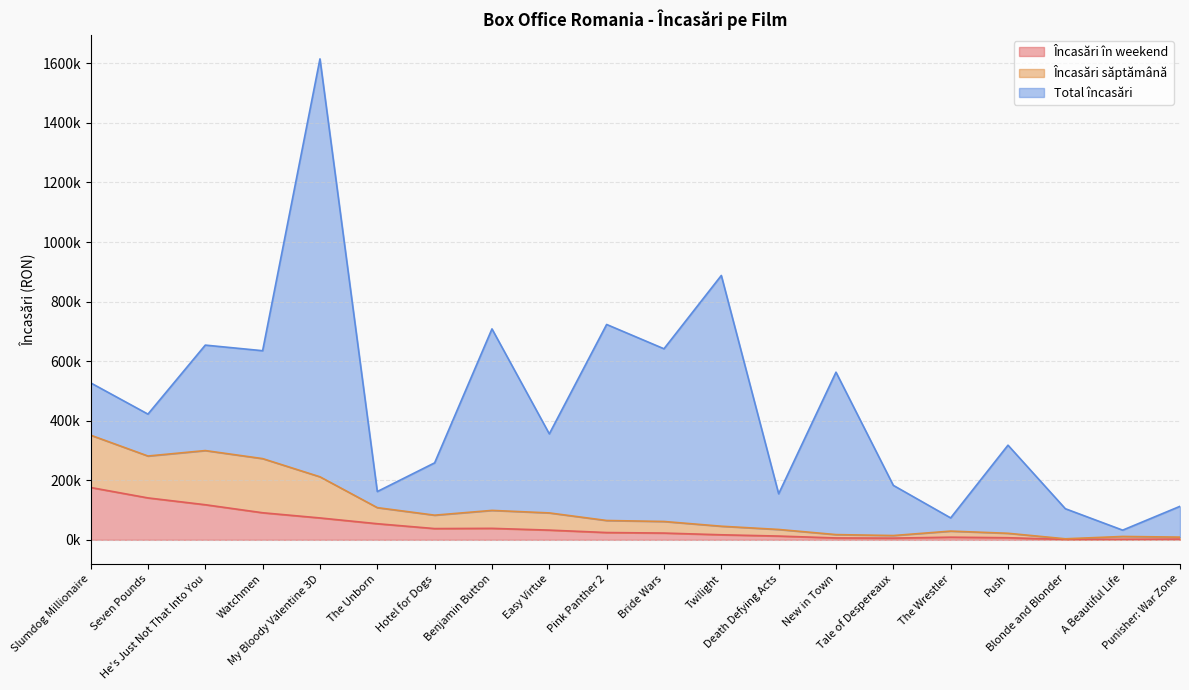

What is the difference between the maximum and minimum values in the Încasări în weekend series?

174342.7